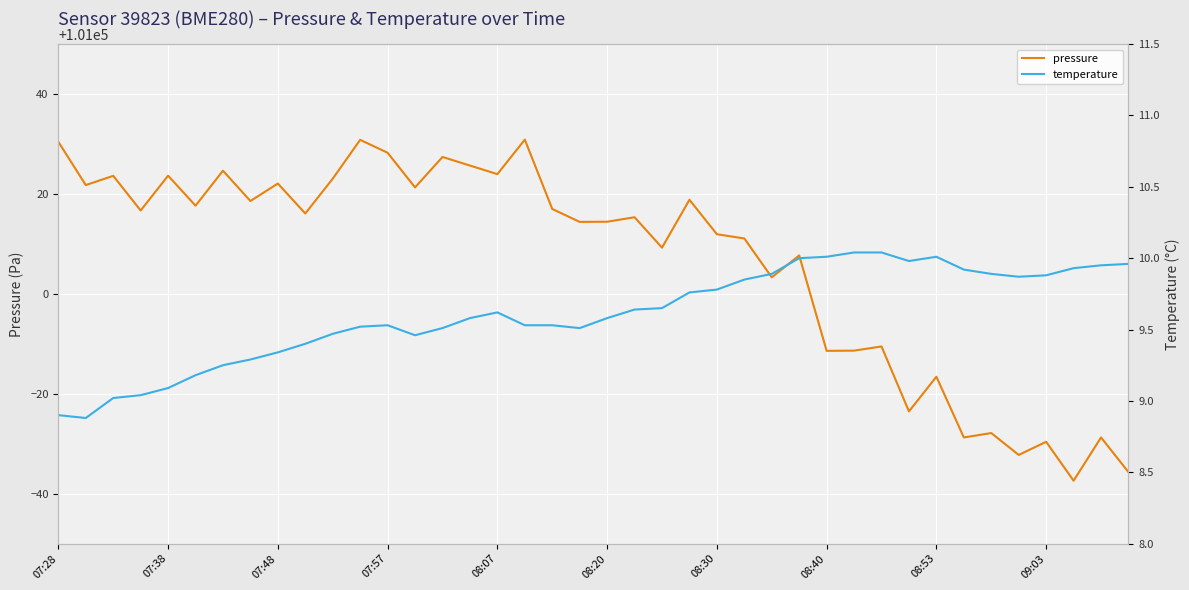

What is the minimum value for pressure?

100962.6